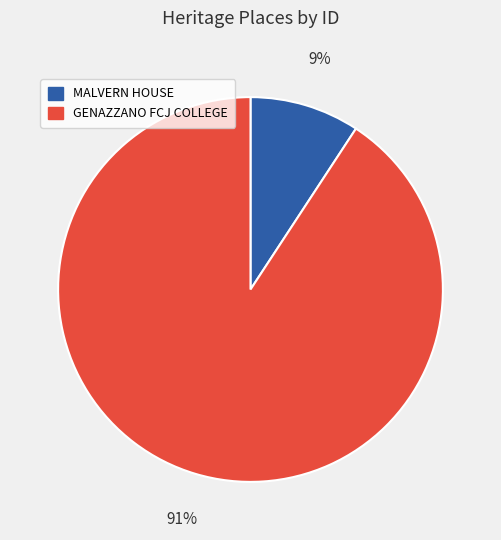

To the nearest percent, what percentage of the pie is GENAZZANO FCJ COLLEGE?

91%